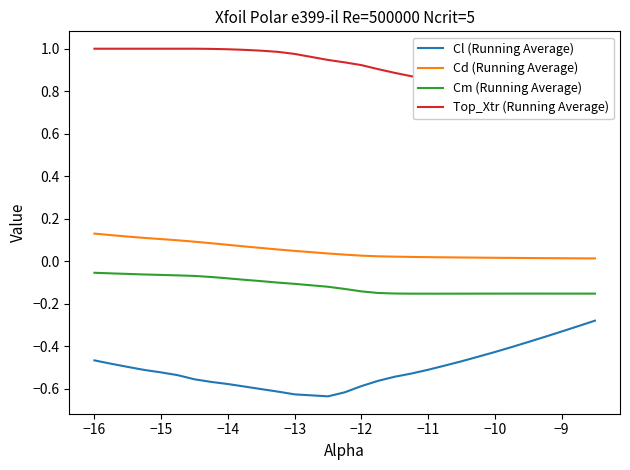

Which series has the largest total across all categories?

Top_Xtr (Running Average)